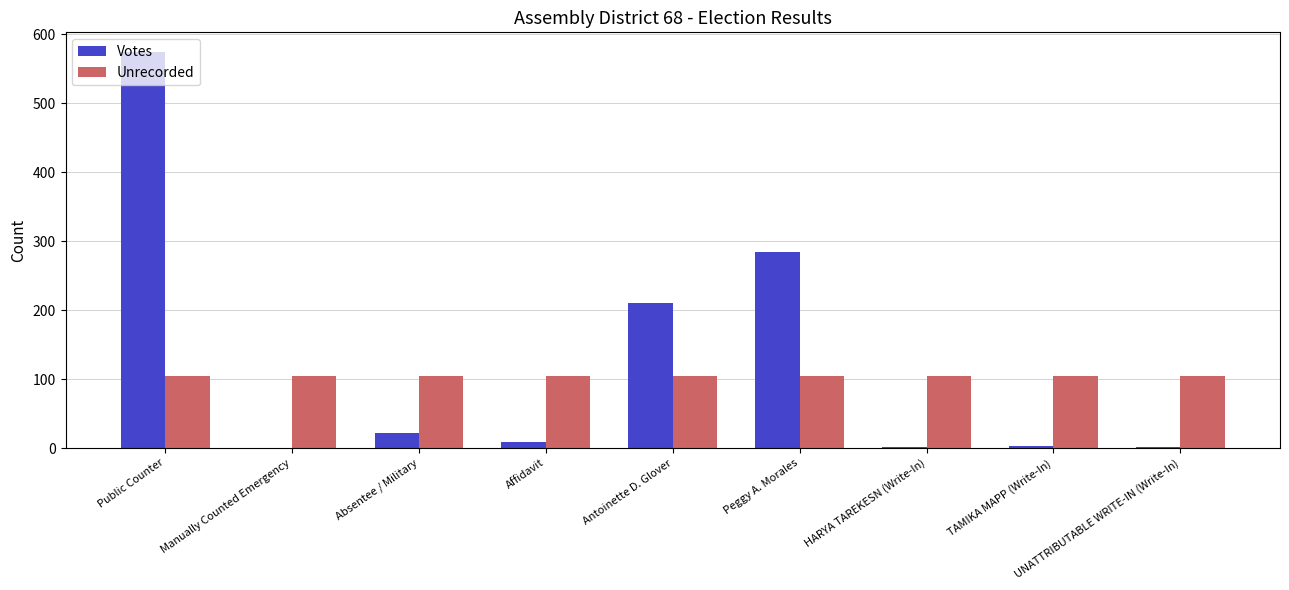

Count the number of data series in this chart.

2